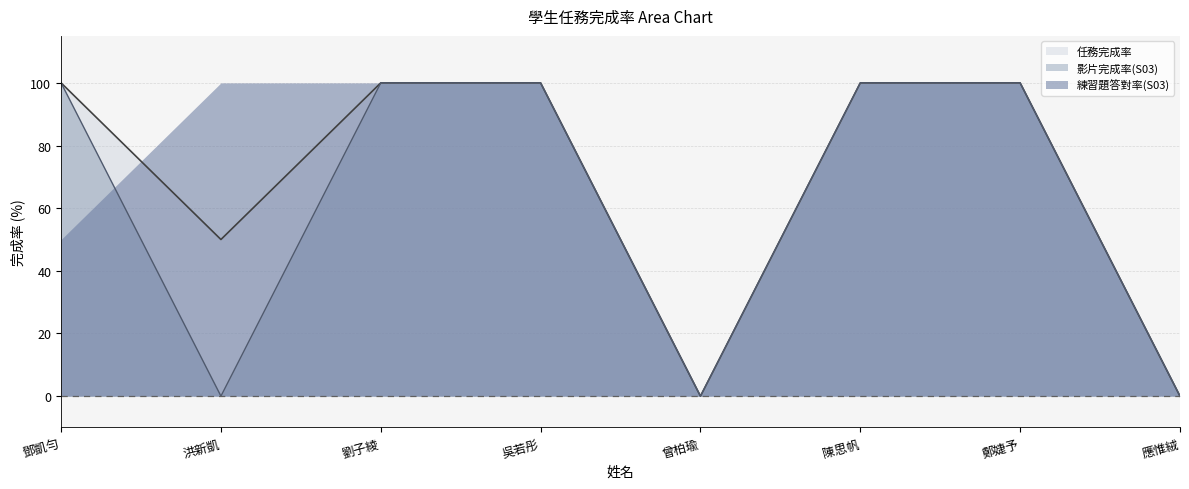

What is the sum of the 任務完成率 values at 洪新凱 and 劉子綾?

150